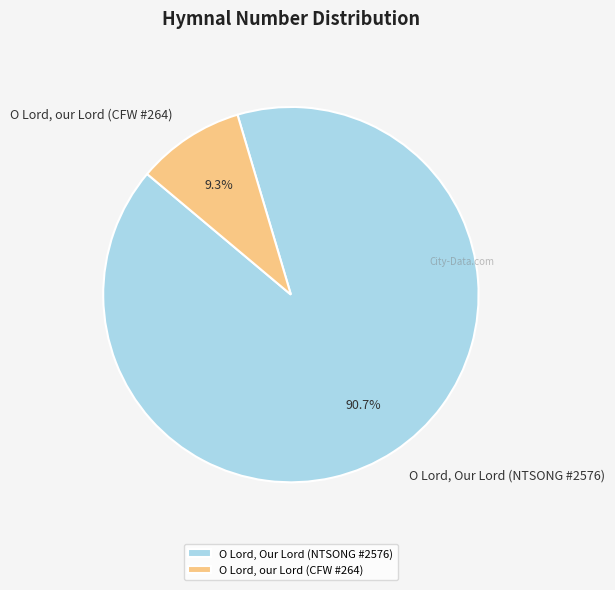

How many segments does this pie chart have?

2